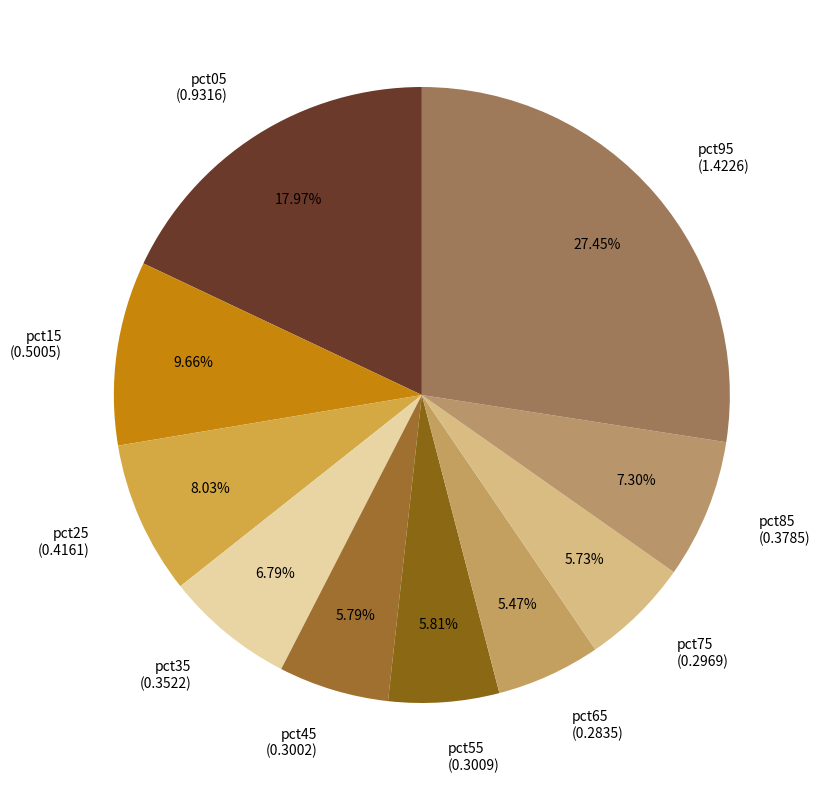

Does pct75 (0.2969) represent more than half of the total?

No